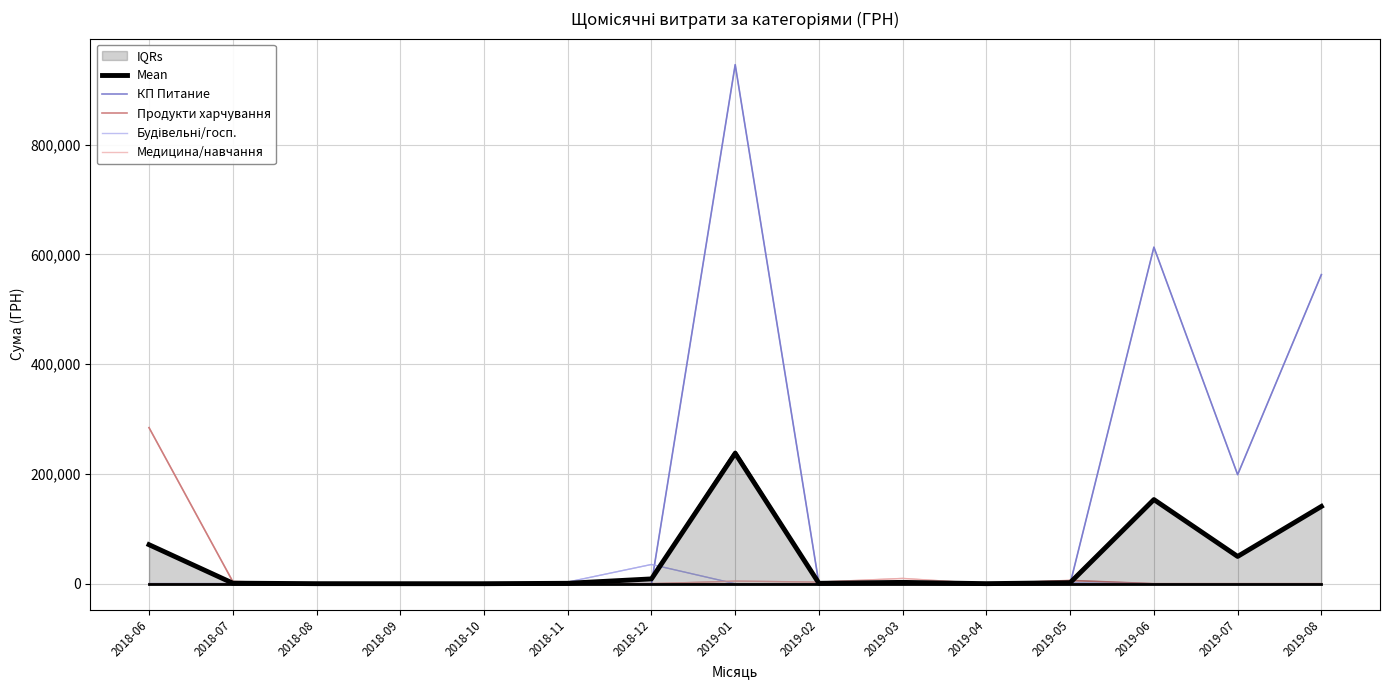

How many lines are shown in the chart?

6